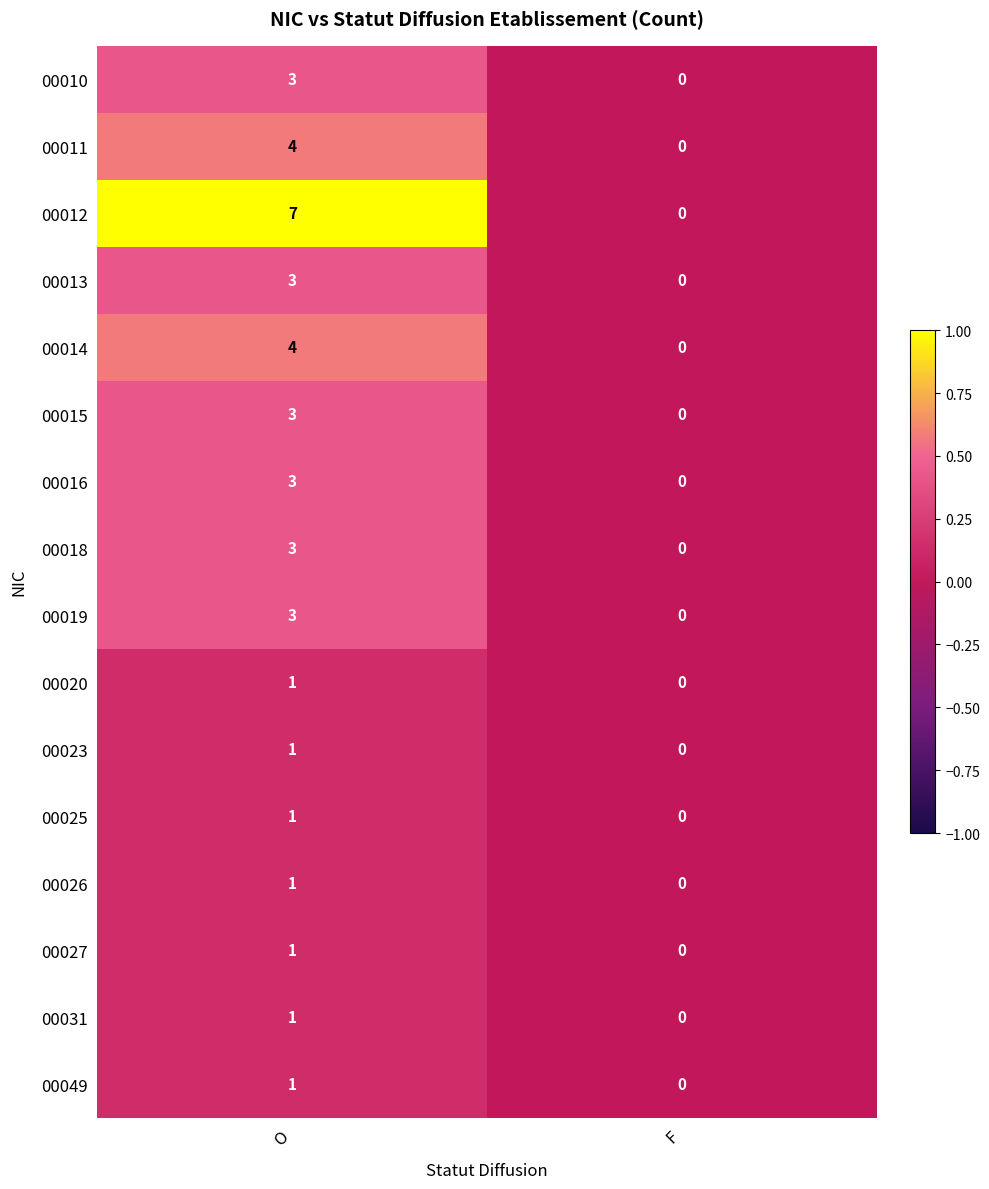

Between O and F, which series saw the biggest shift?

00012